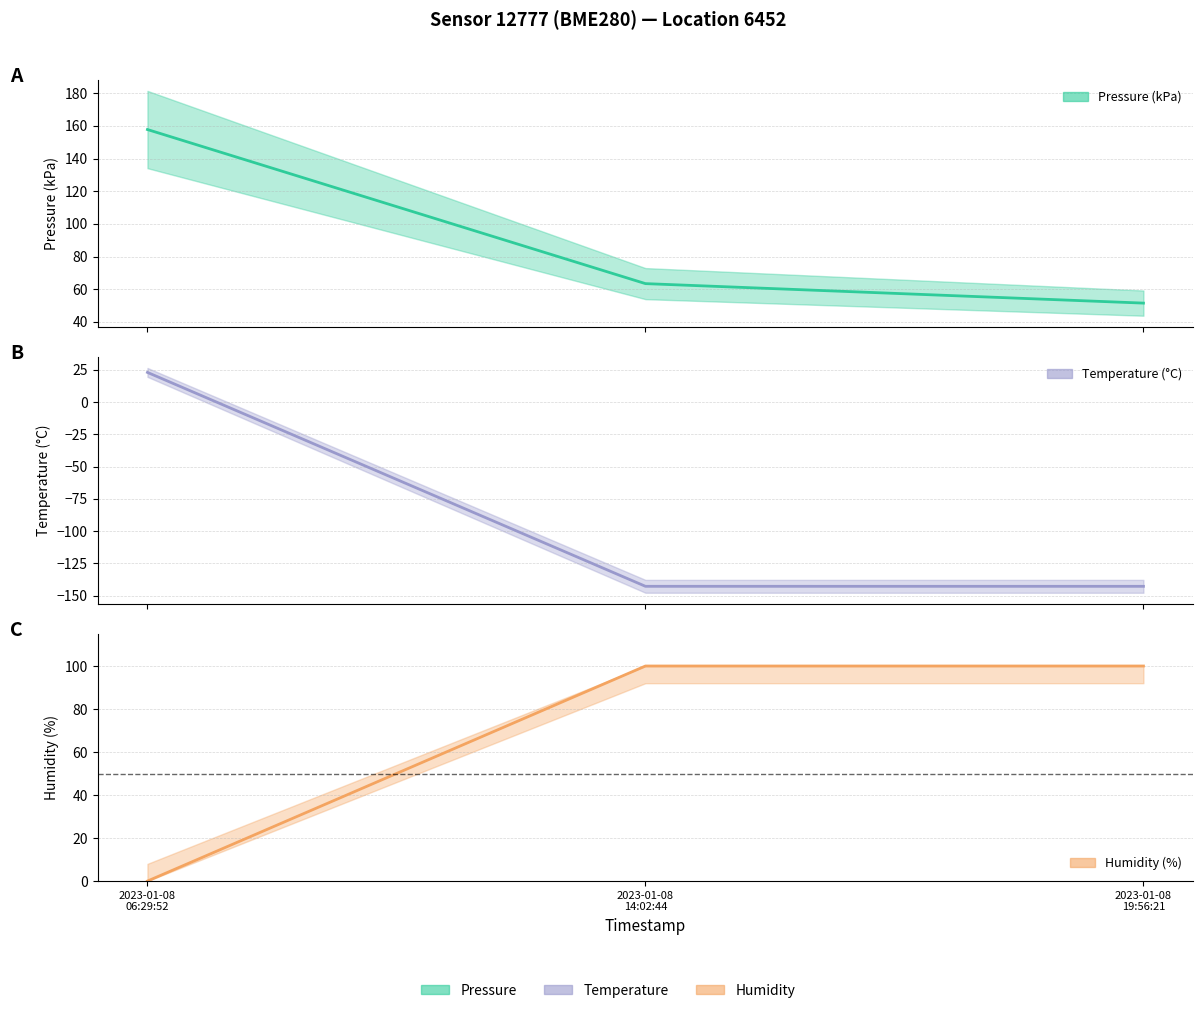

How many categories are shown in the chart?

3